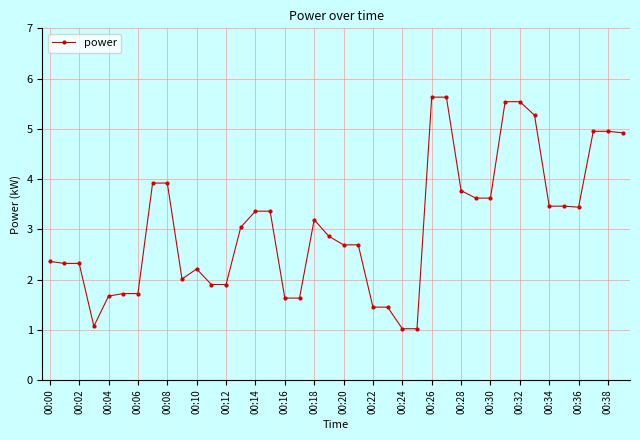

What is the value of the 31st point from the left?

3.6